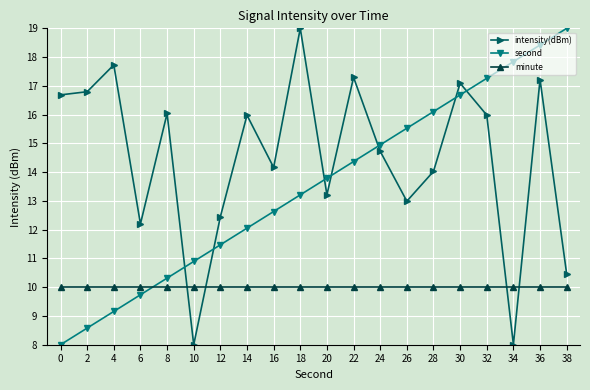

Between which two adjacent categories do intensity(dBm) and minute first intersect?

8 and 10